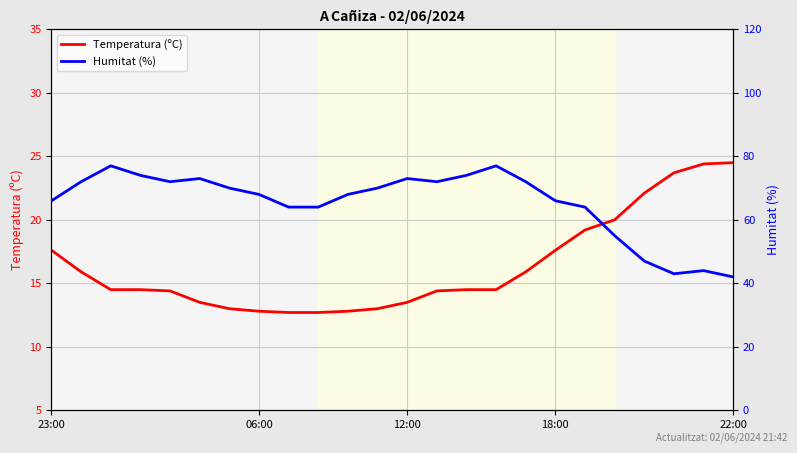

Which category has the lowest value in the Temperatura (ºC) series?

8